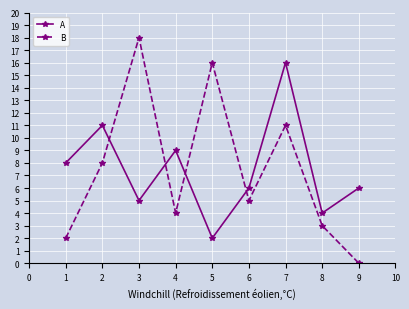

True or false: A has a value of 8 at 1.

True